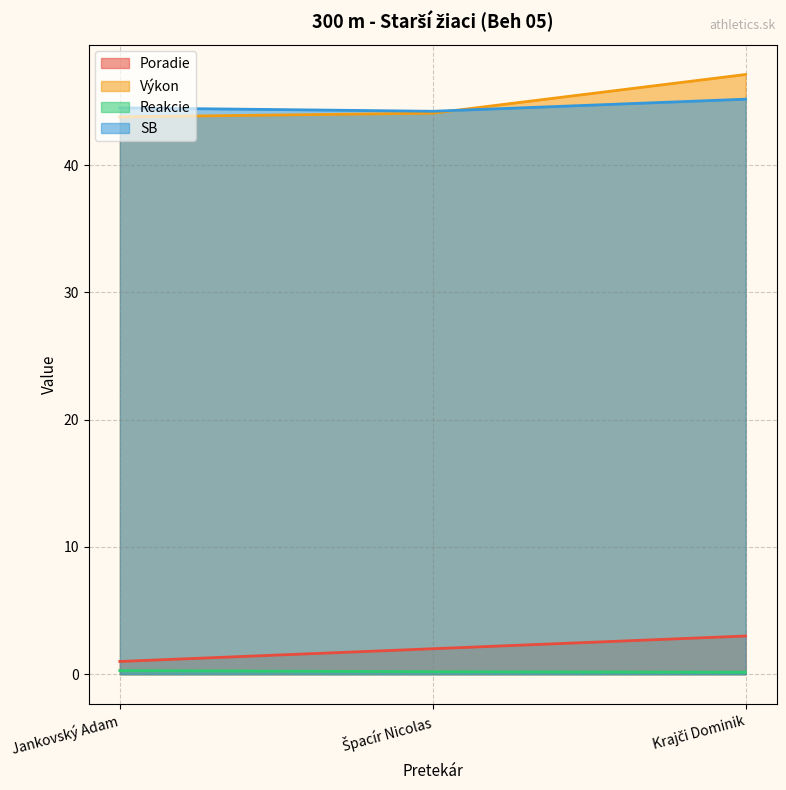

Reading left to right, transcribe all the data shown in this chart.

Poradie: 1.0	2.0	3.0
Výkon: 43.8	44.1	47.1
Reakcie: 0.3	0.2	0.2
SB: 44.5	44.2	45.2